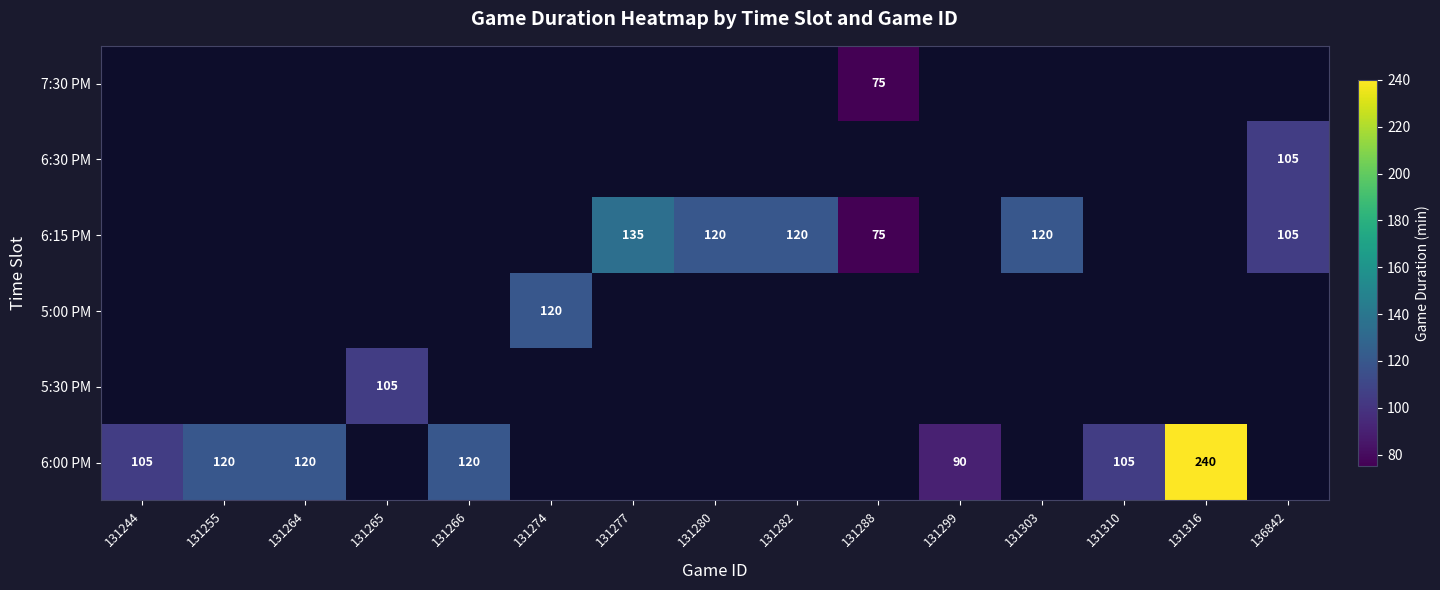

The value of 6:15 PM at 131288 is 75. True or false?

True